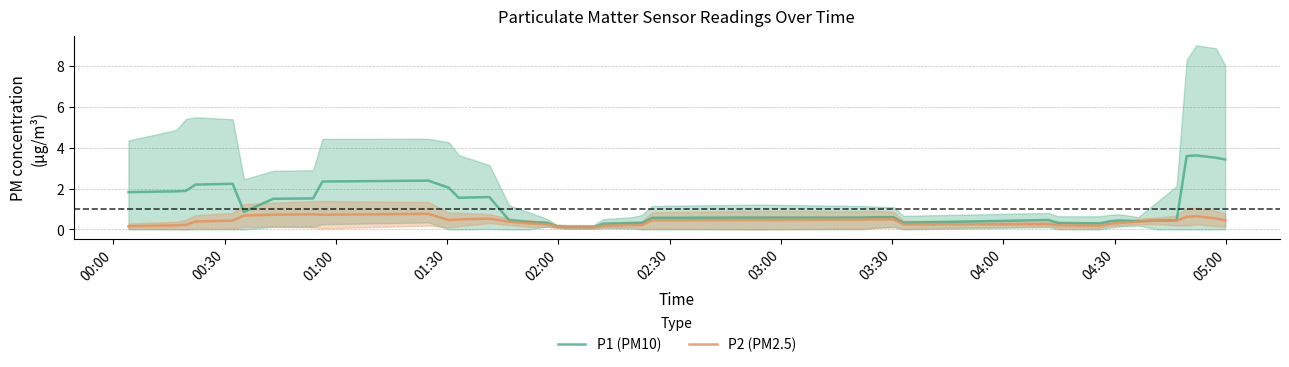

True or false: P2 (PM2.5) has a value of 0.7 at 26.

False